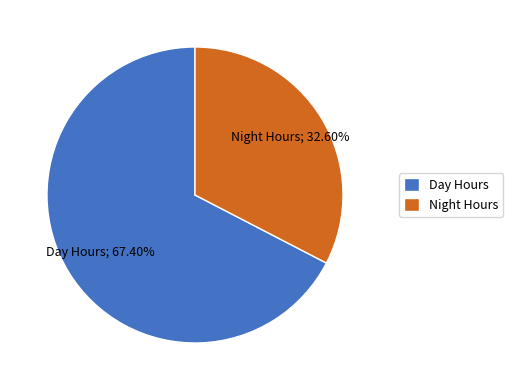

Rank the categories by value from highest to lowest.

Day Hours, Night Hours